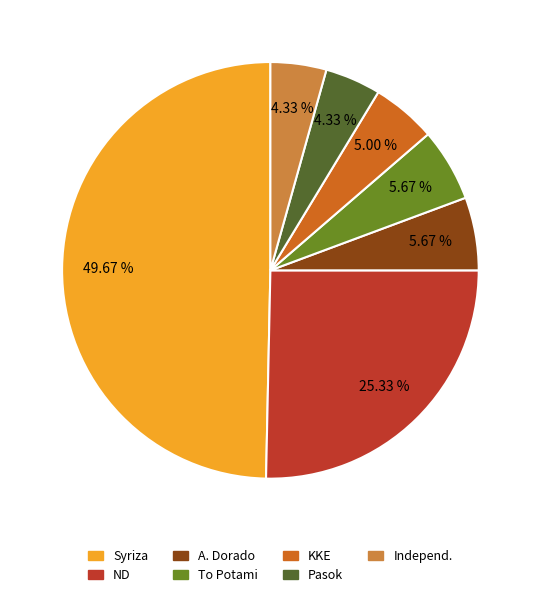

To the nearest percent, what is the combined percentage of Independ. and Syriza?

54%